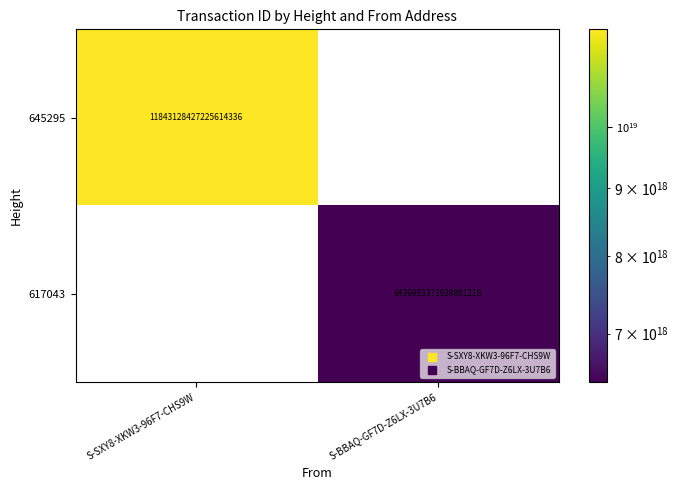

The value of 645295 at S-SXY8-XKW3-96F7-CHS9W is 11843128427225614336.0. True or false?

True